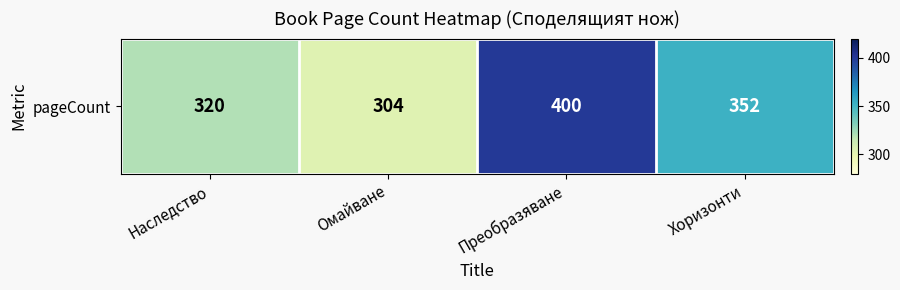

How many values are between 320 and 400?

3